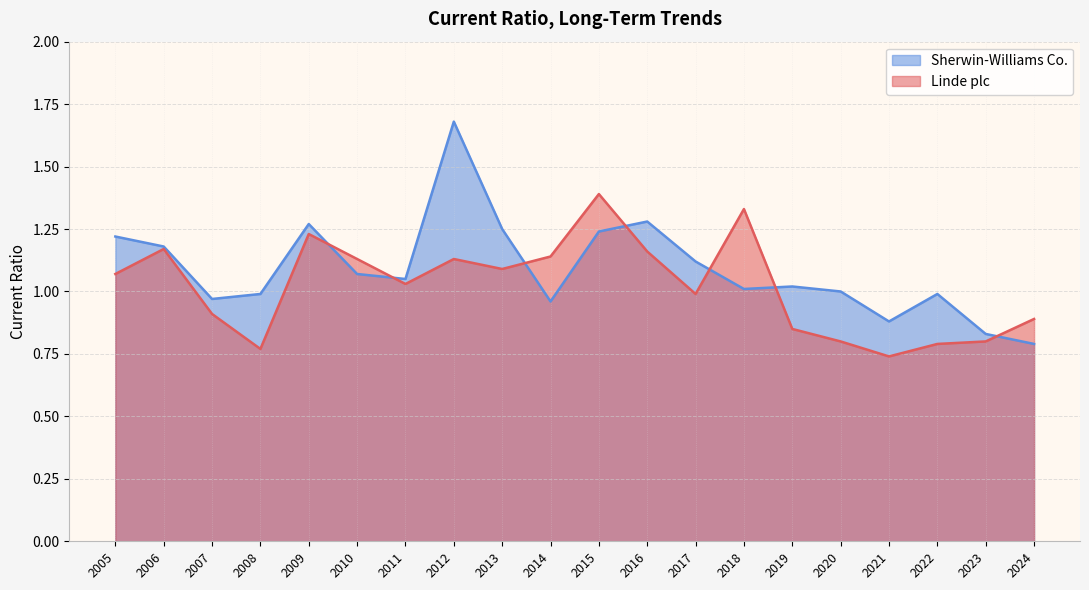

Which series has the largest total across all categories?

Sherwin-Williams Co.